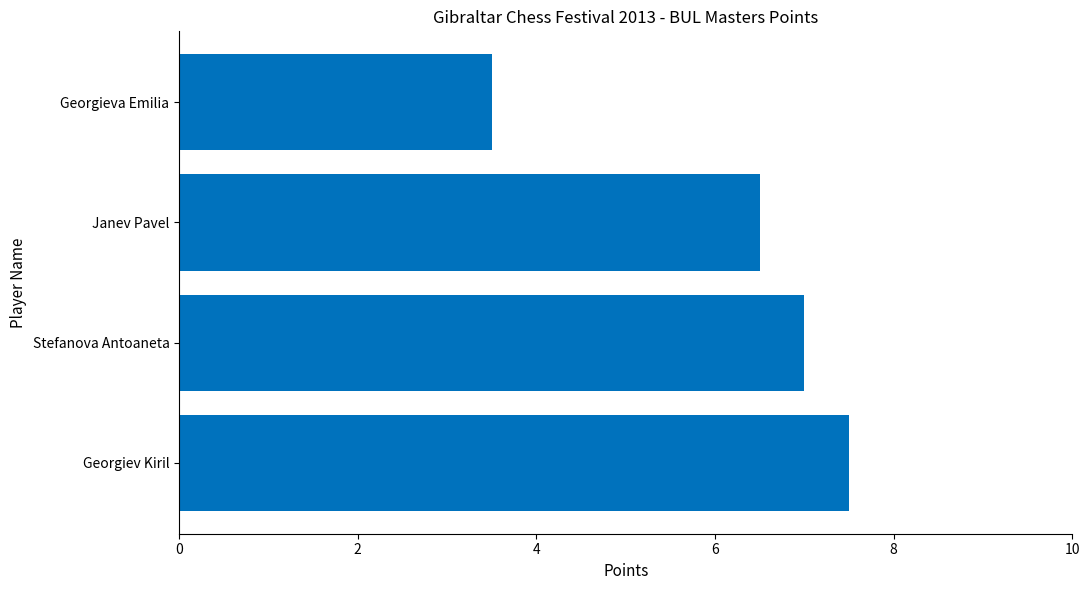

What is the change in value from Georgiev Kiril to Janev Pavel?

-1.0